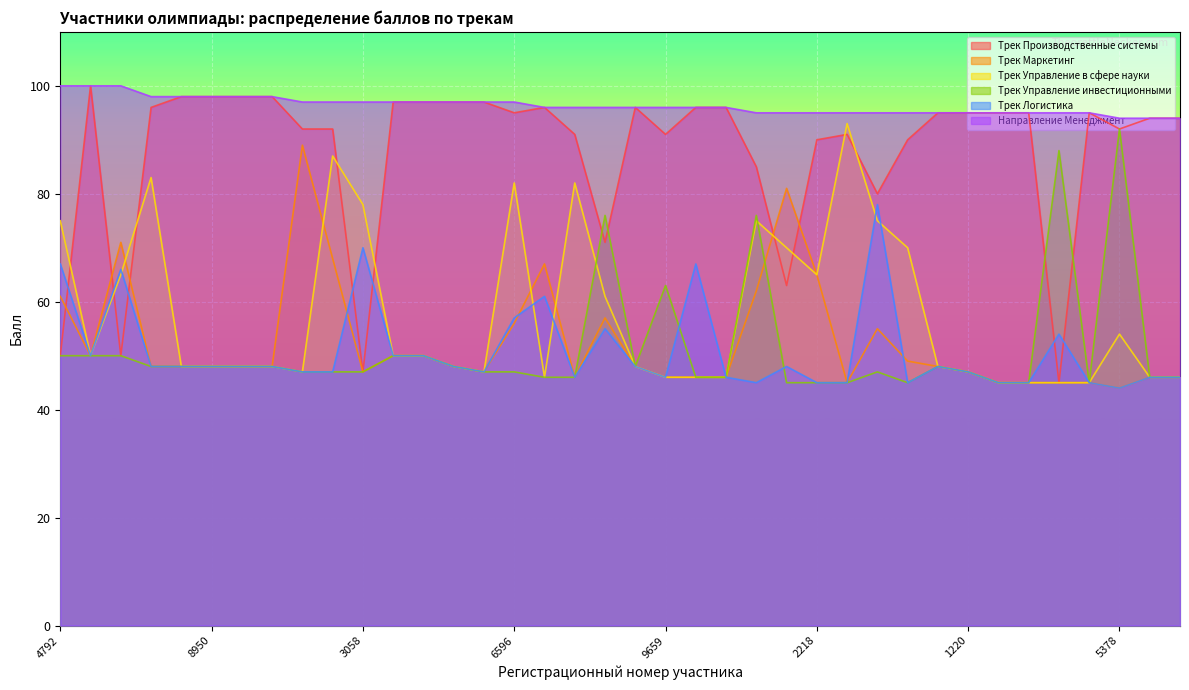

True or false: Направление Менеджмент and Трек Маркетинг intersect in this chart.

False